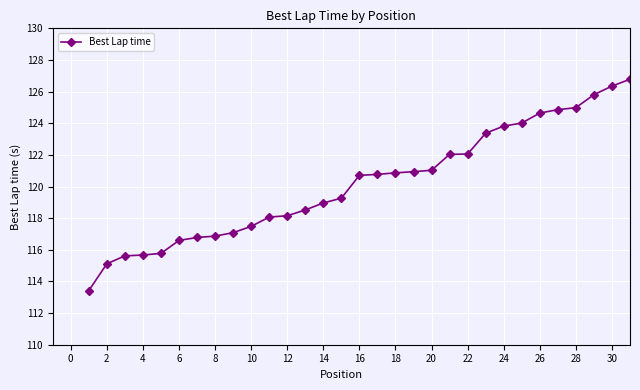

What is the minimum value shown in the chart?

113.4